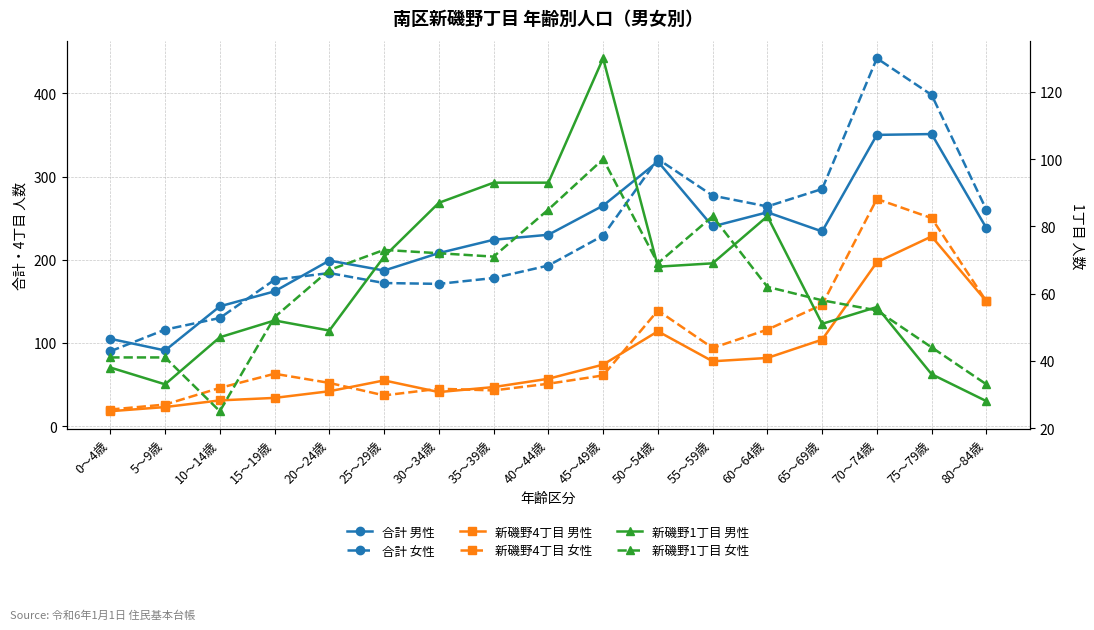

What is the greatest value displayed?

442